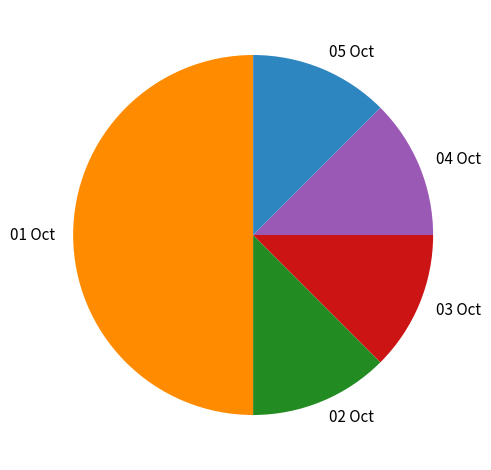

How many segments does this pie chart have?

5